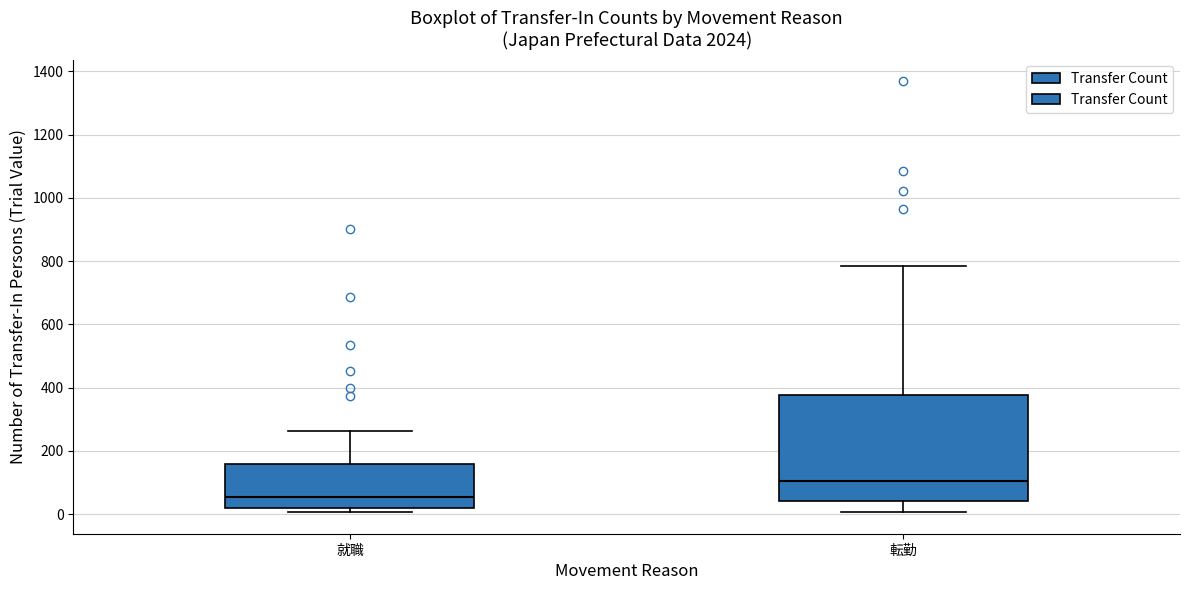

Where is the lower edge of the box for 転勤 on the y-axis? The values are not printed on the chart, so give them approximately, as read against the axis.

40